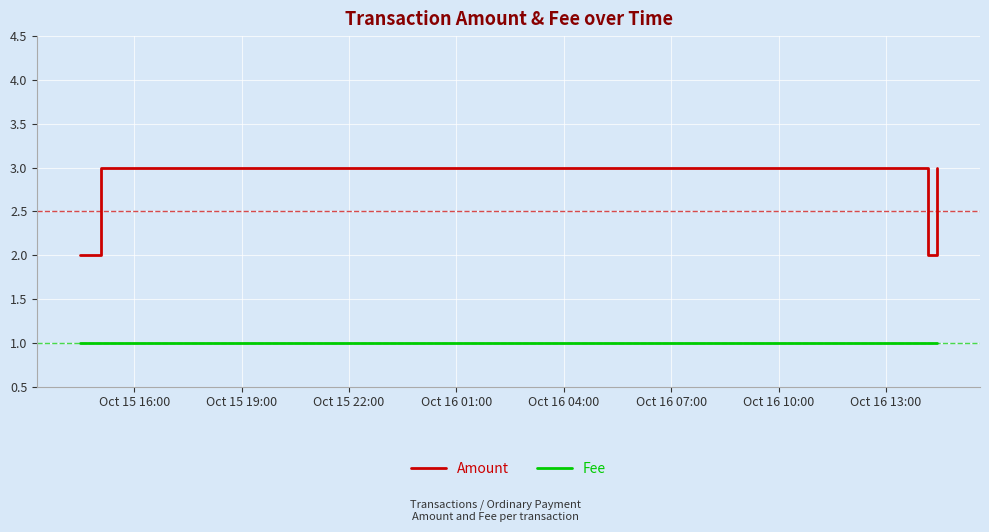

True or false: Amount has more than 1 interior local peaks.

False